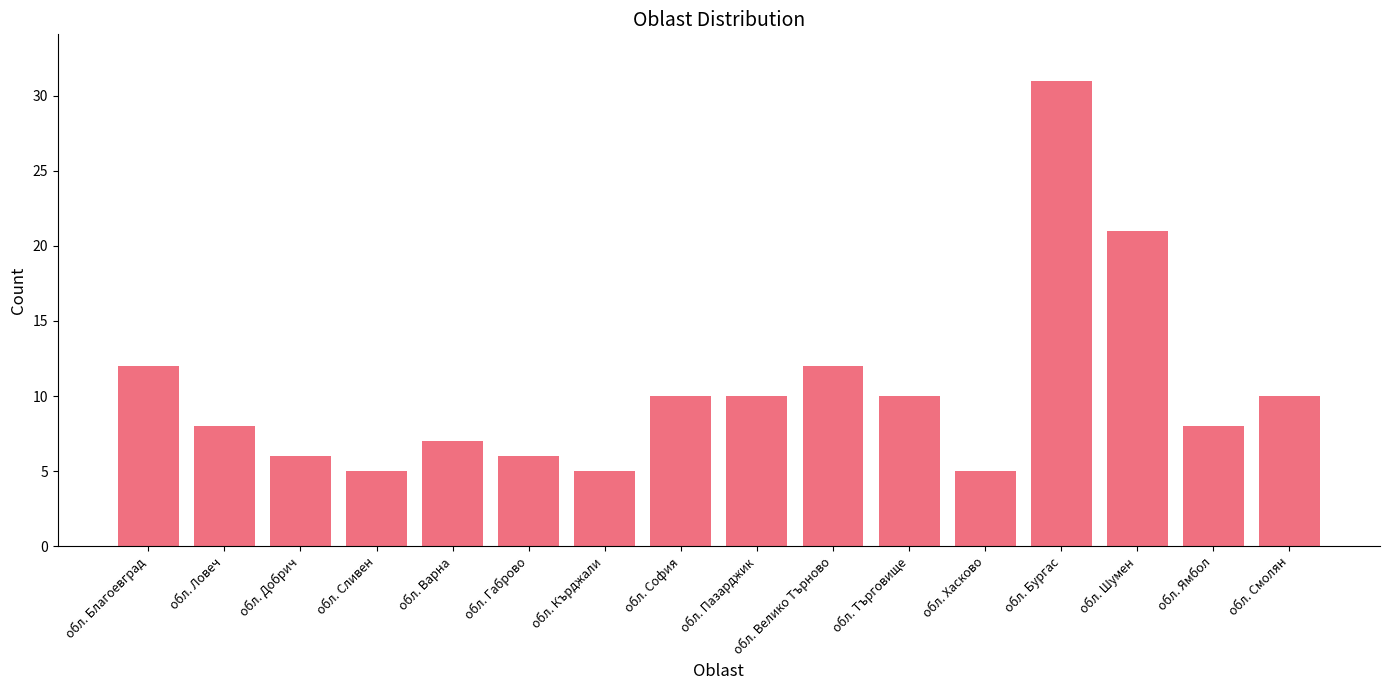

How many data points are less than 10?

8